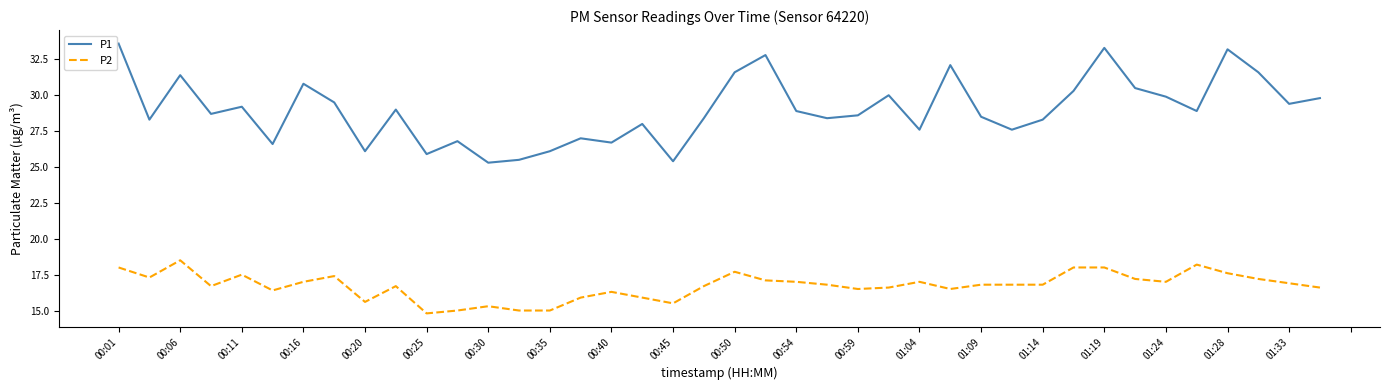

What is the difference between the maximum and minimum values in the P1 series?

8.3